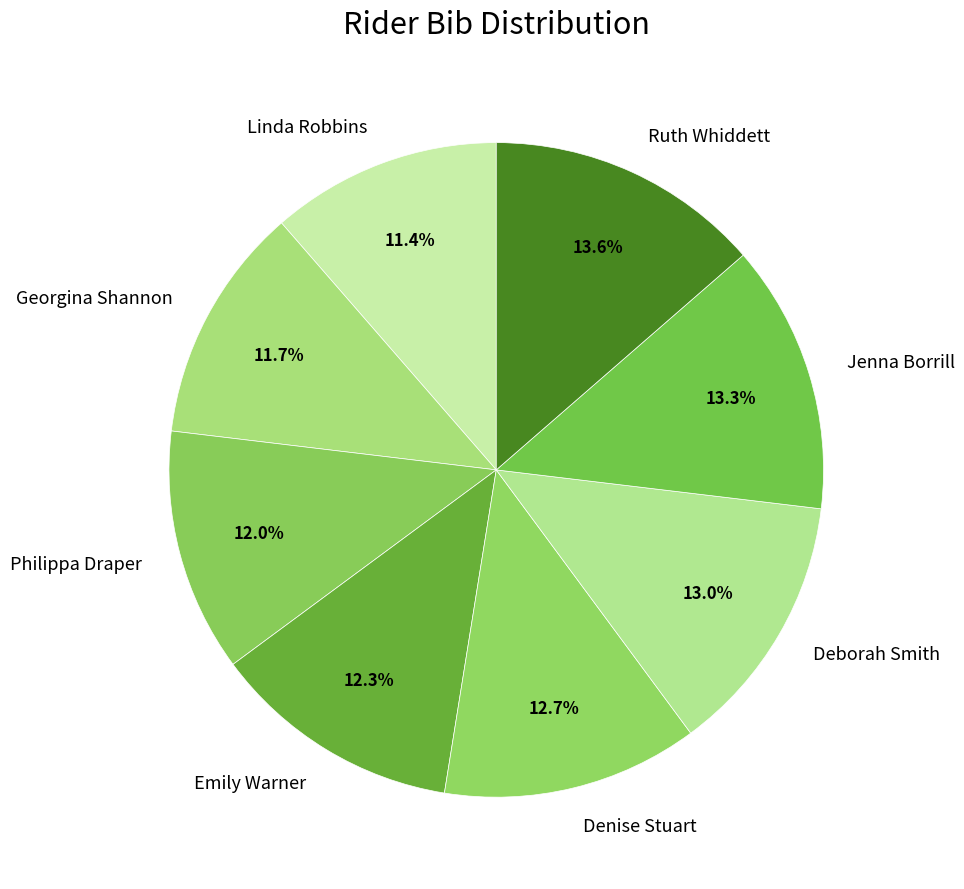

The Deborah Smith slice represents 13% of the pie. True or false?

True